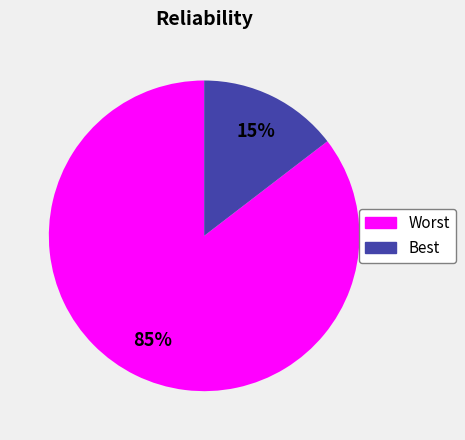

What is the largest slice in the pie chart?

Worst